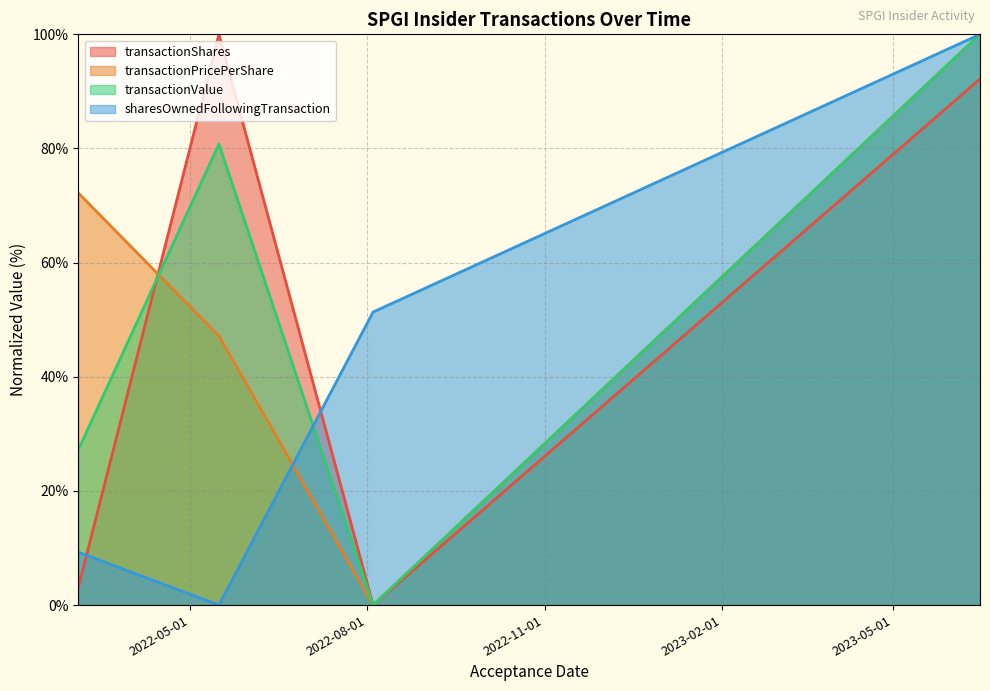

Reading left to right, extract all data points from this chart.

transactionShares: 2022-03-04=3.0	2022-05-16=100.0	2022-08-04=0.0	2023-06-15=92.2
transactionPricePerShare: 2022-03-04=72.2	2022-05-16=47.1	2022-08-04=0.0	2023-06-15=100.0
transactionValue: 2022-03-04=27.2	2022-05-16=80.8	2022-08-04=0.0	2023-06-15=100.0
sharesOwnedFollowingTransaction: 2022-03-04=9.3	2022-05-16=0.0	2022-08-04=51.3	2023-06-15=100.0